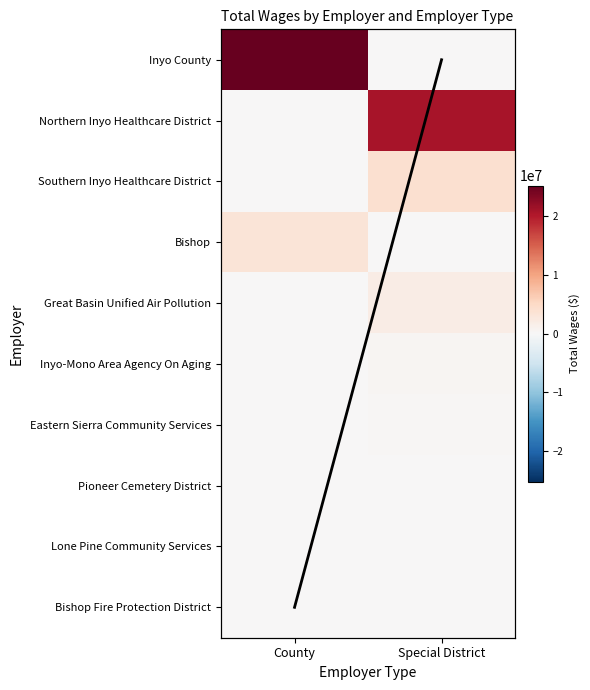

What is the difference between the maximum and minimum values in the Inyo County series?

25290307.2